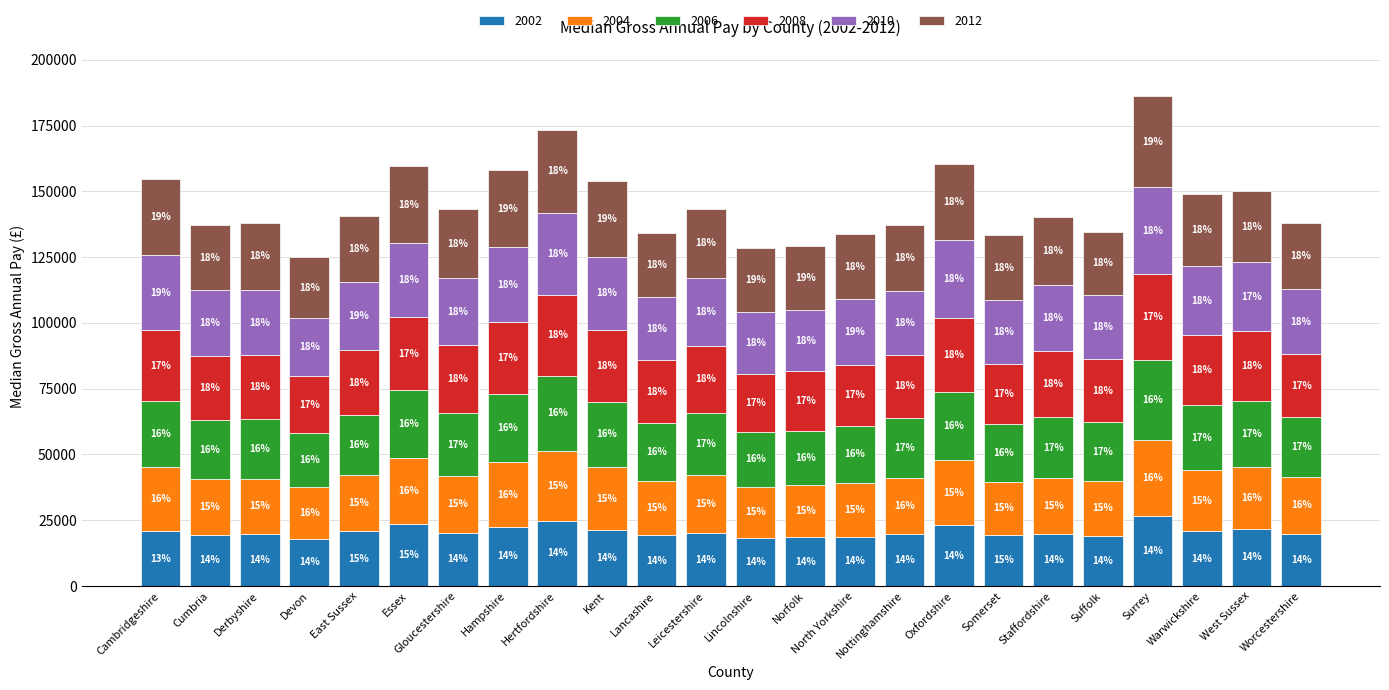

Does the chart contain stacked bars?

Yes